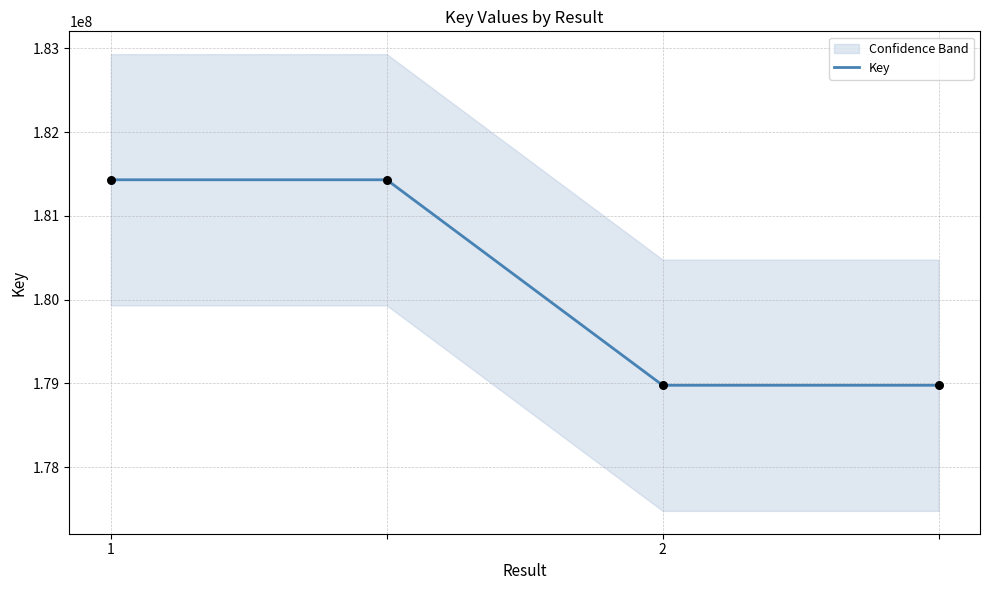

What is the minimum value for Key?

178975981